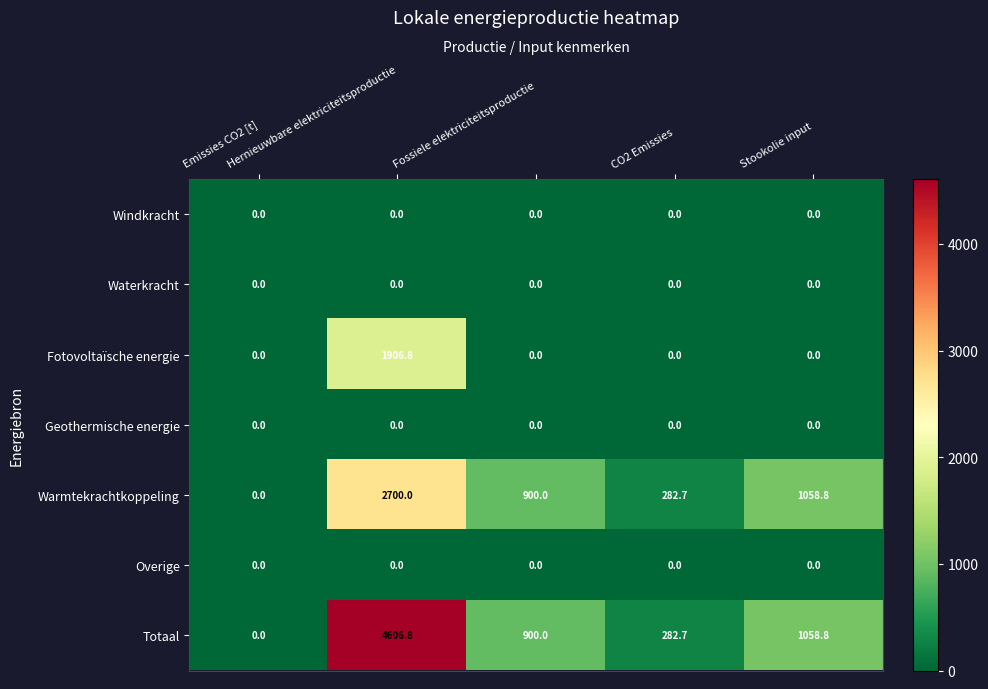

At which category is the sum across all series the highest?

Hernieuwbare elektriciteitsproductie